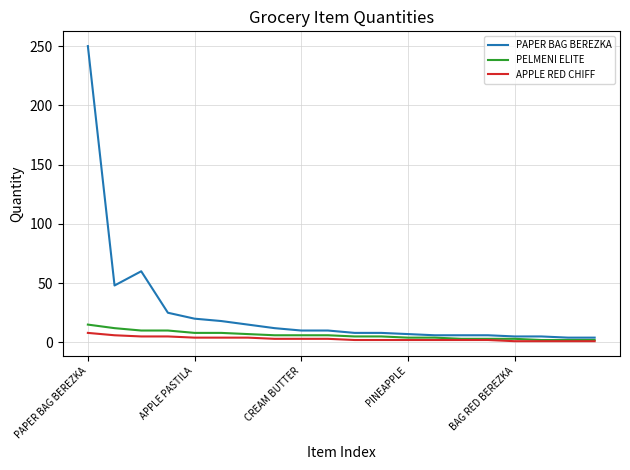

What is the greatest value displayed?

250